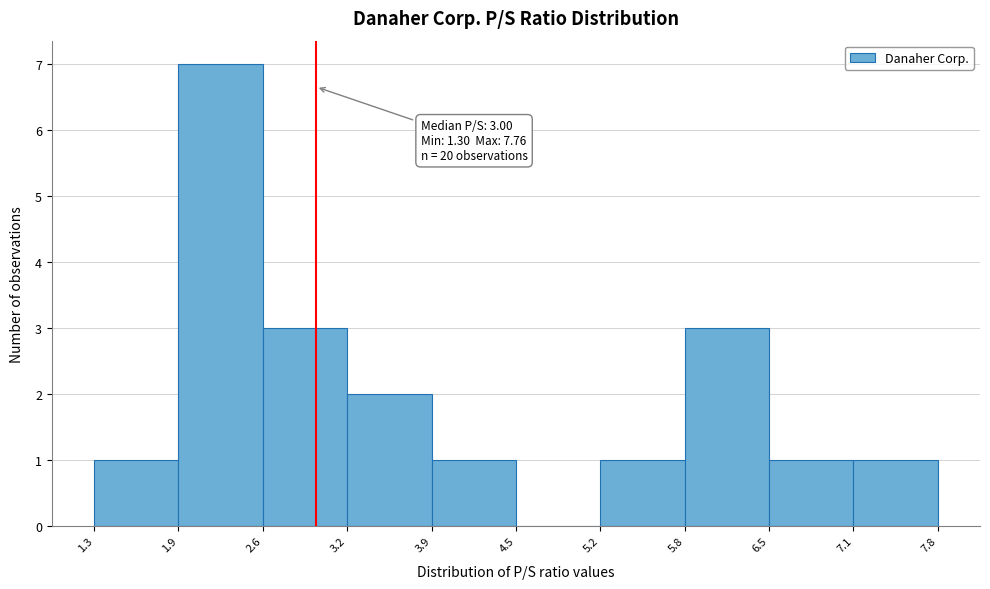

Over which range of the x-axis is the bar tallest?

1.9 to 2.6